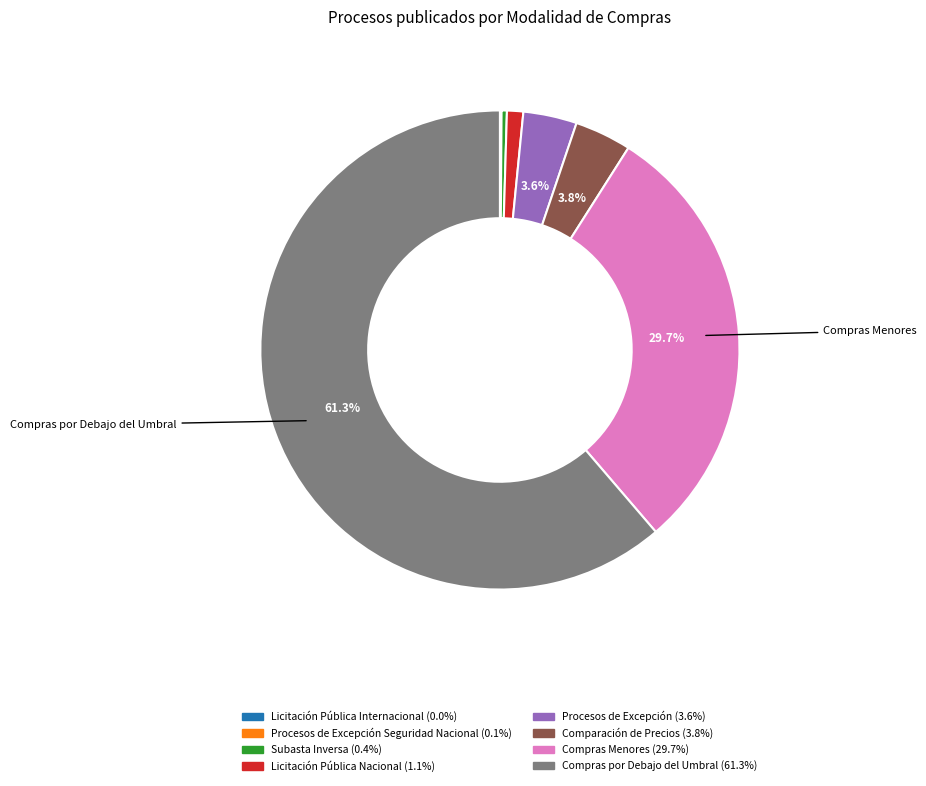

Is there any slice that represents more than half of the pie?

Yes